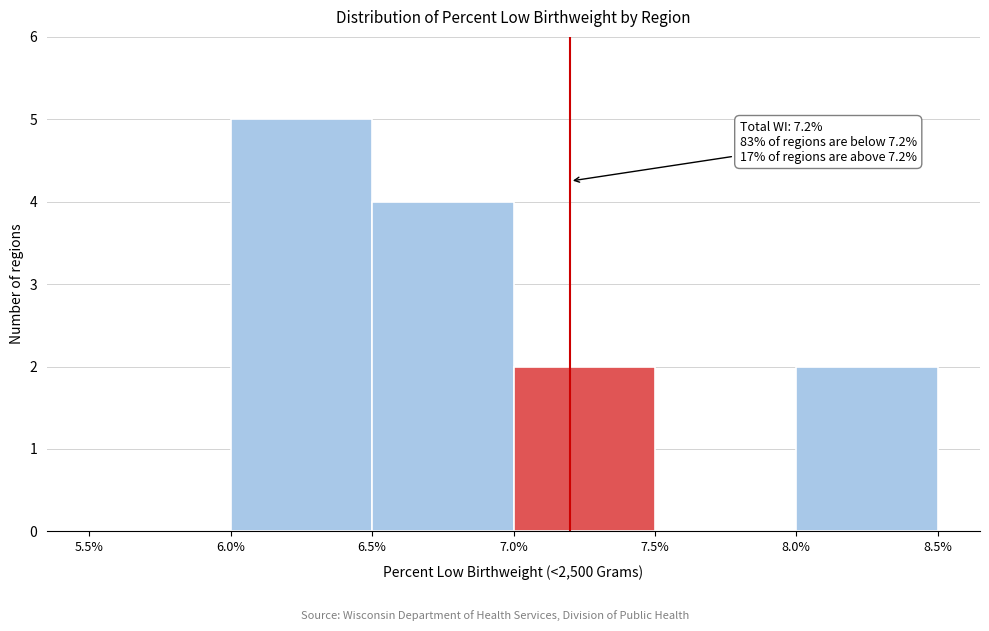

Which range on the x-axis has the tallest bar?

6.0% to 6.5%